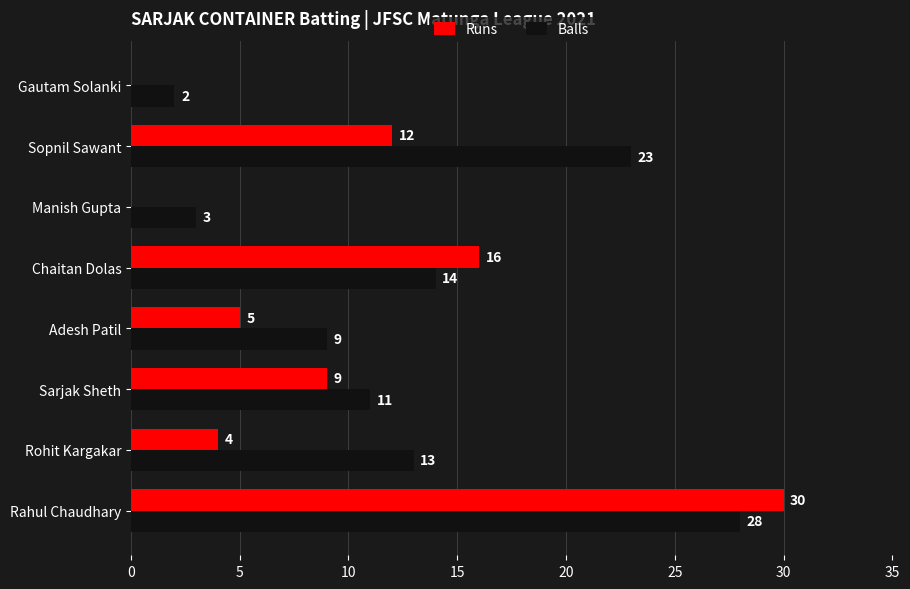

Which series has the largest total across all categories?

Balls